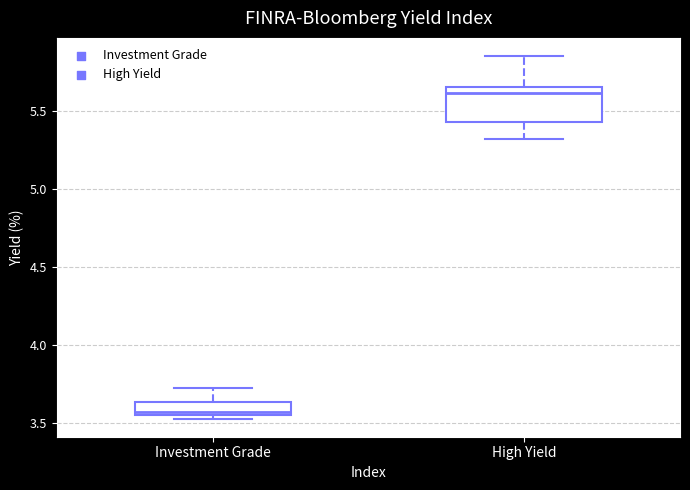

Where is the upper edge of the box for High Yield on the y-axis? The values are not printed on the chart, so give them approximately, as read against the axis.

5.65